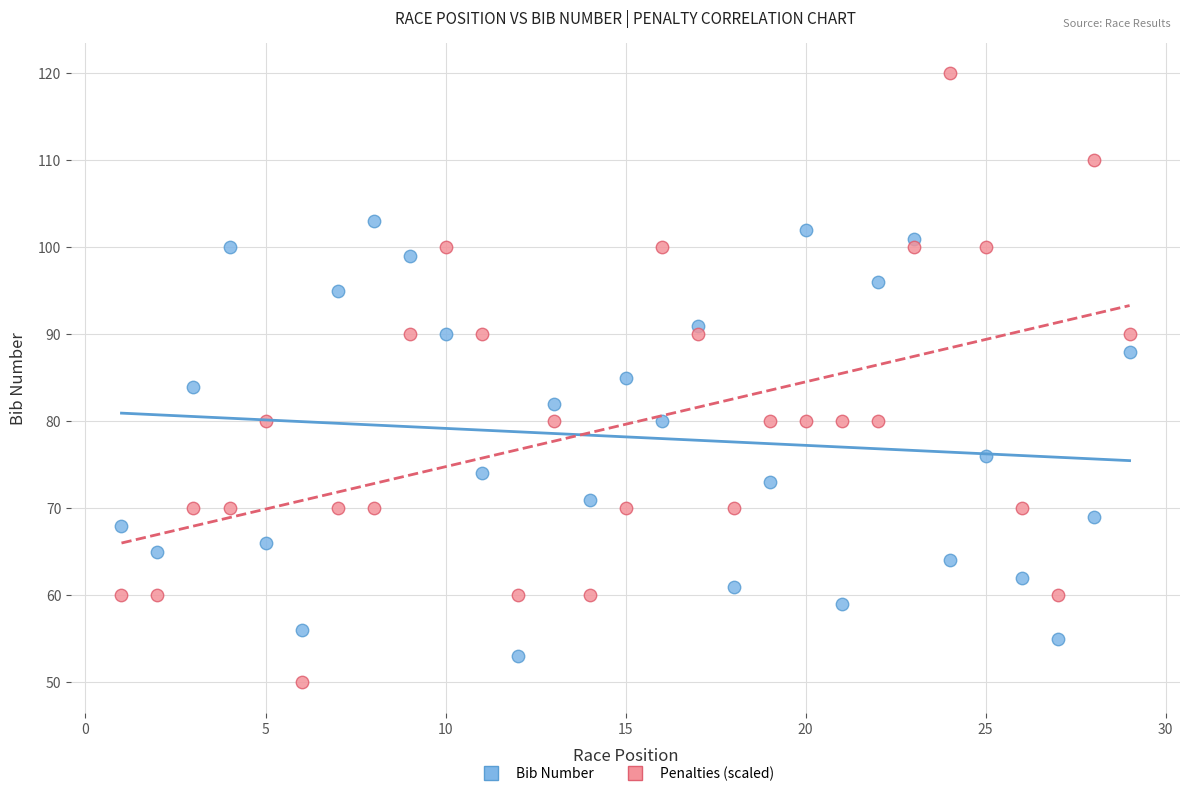

What is the X range (max minus min) for the scatter plot?

28